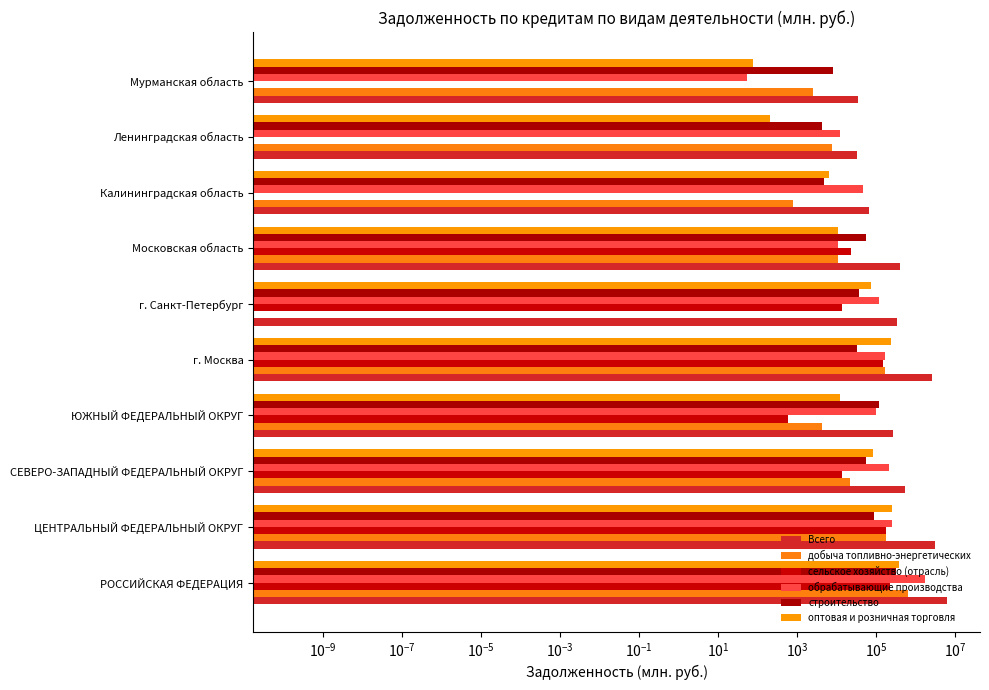

What are all the series names shown in the legend?

Всего, добыча топливно-энергетических, сельское хозяйство (отрасль), обрабатывающие производства, строительство, оптовая и розничная торговля